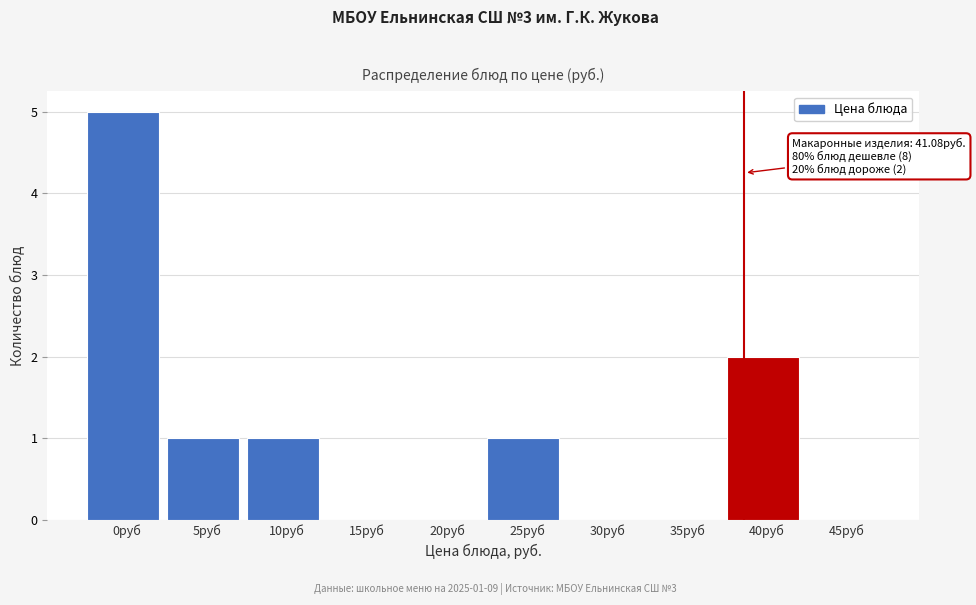

Reading right to left, what are all the values shown in this chart?

45руб=0	40руб=2	35руб=0	30руб=0	25руб=1	20руб=0	15руб=0	10руб=1	5руб=1	0руб=5